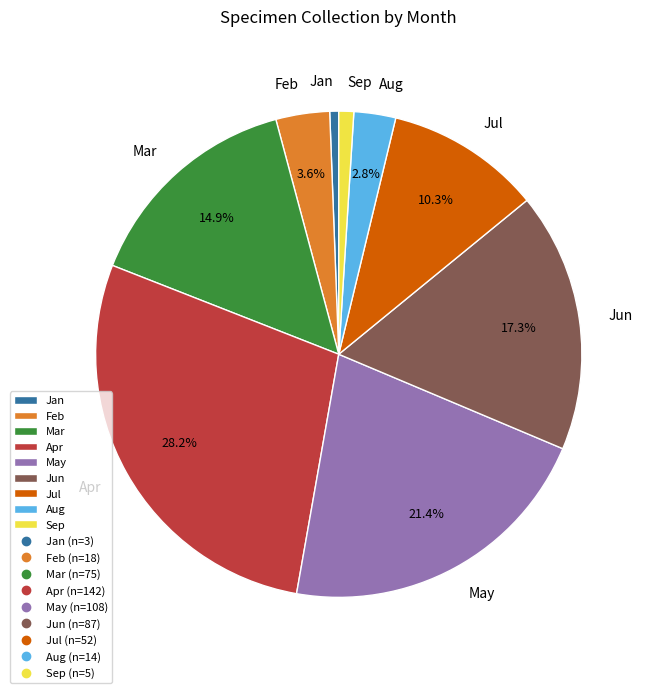

To the nearest percent, what is the difference between the largest and smallest slice percentages?

28%